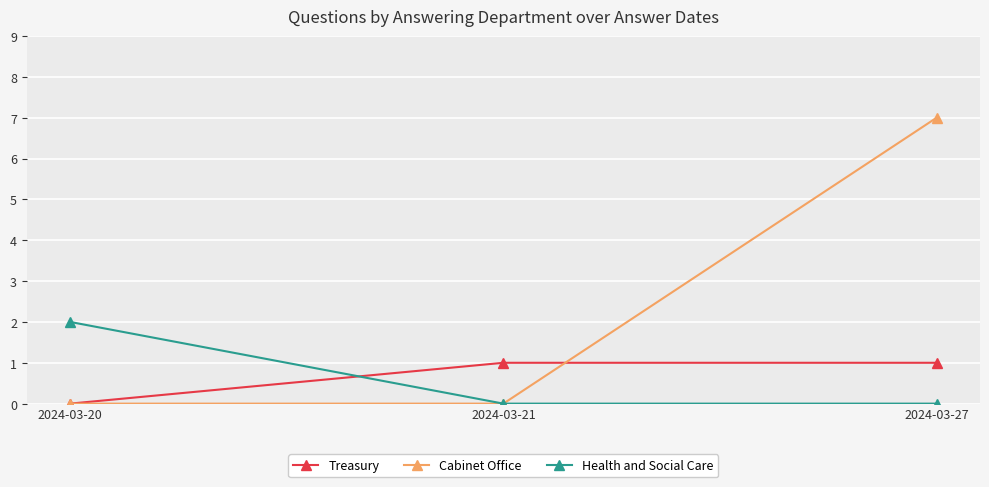

Is it true that Health and Social Care equals 2 at 2024-03-20?

True